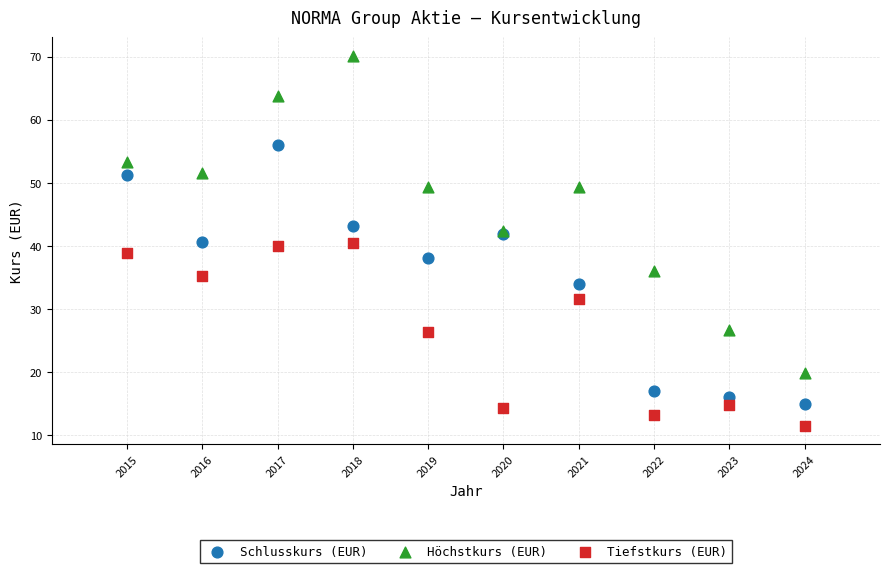

Which series reaches the maximum Y coordinate?

Höchstkurs (EUR)